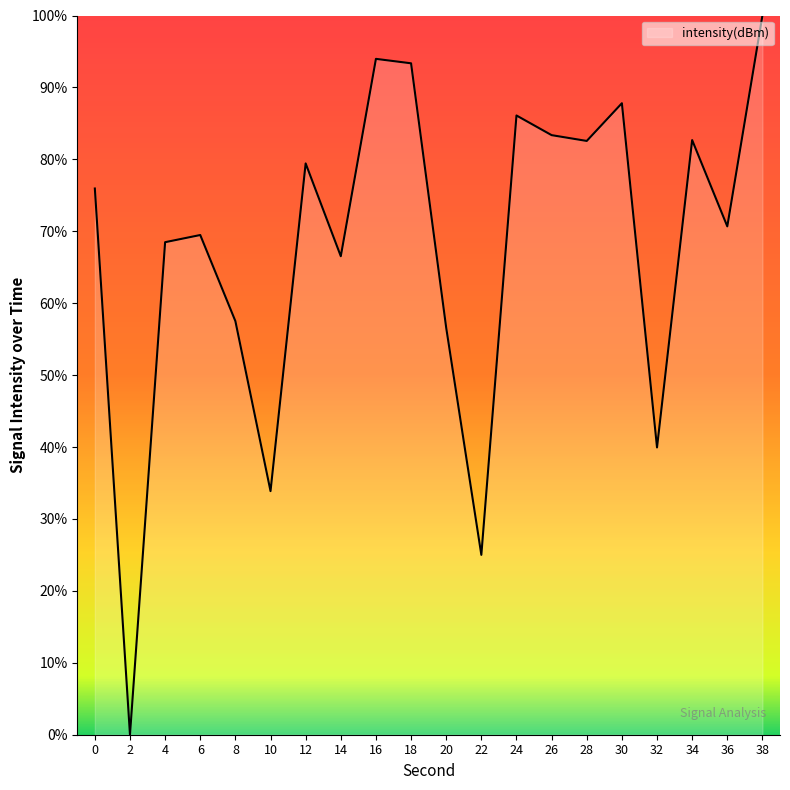

Which label corresponds to the largest value in the chart?

38